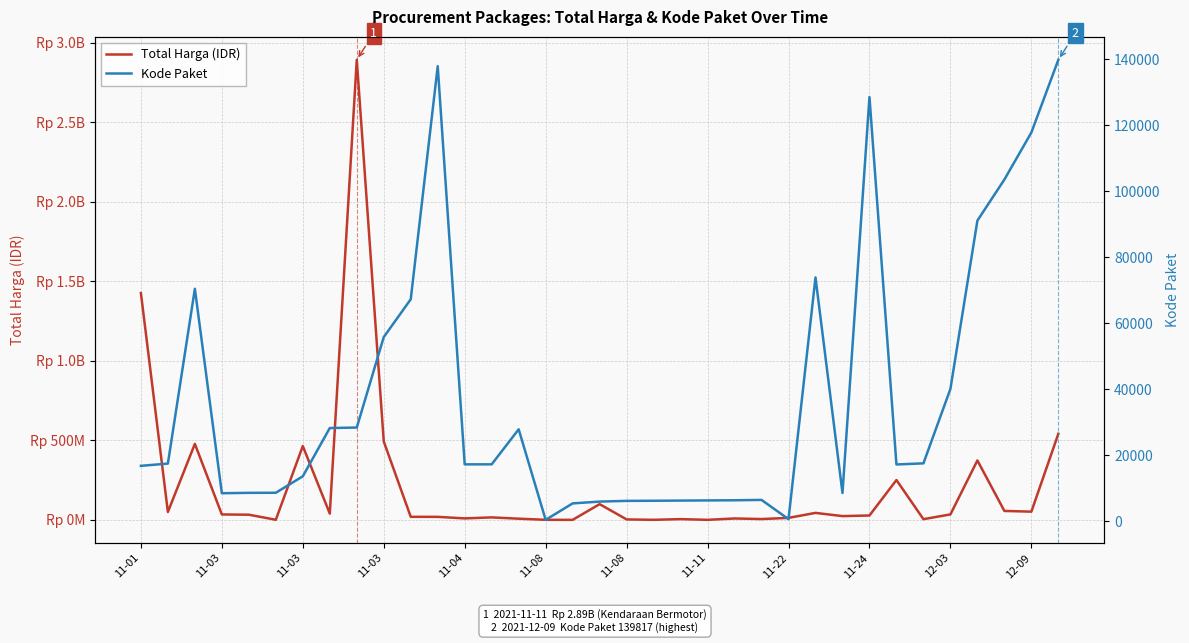

True or false: Kode Paket and Total Harga (IDR) cross at least once.

False